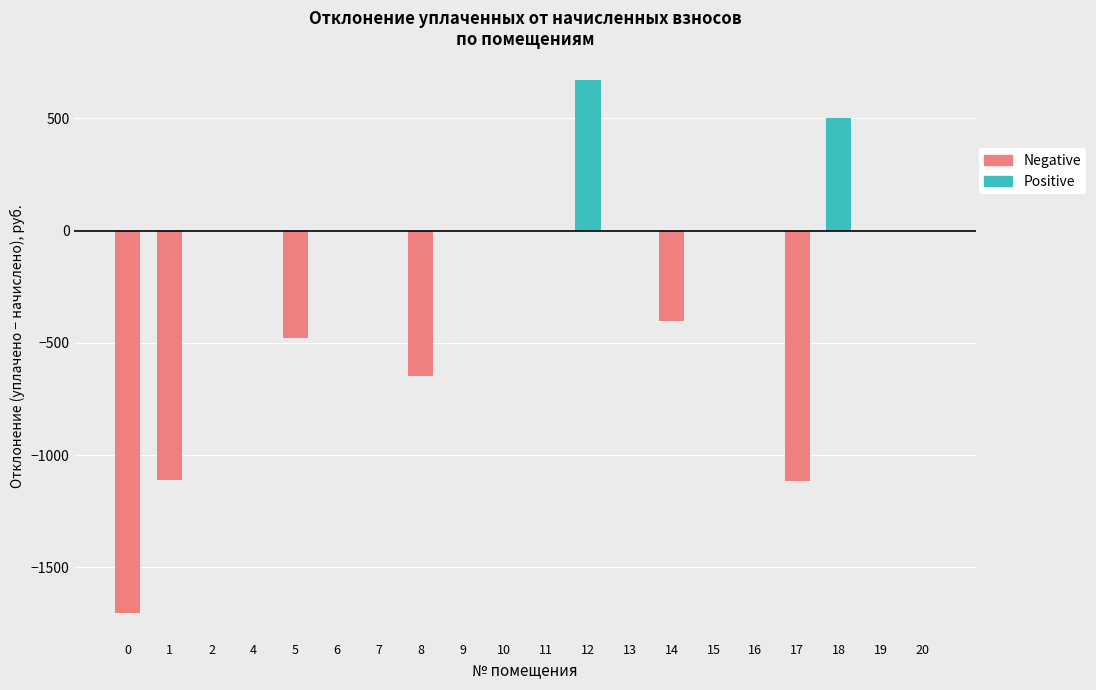

What is the greatest value displayed?

672.3